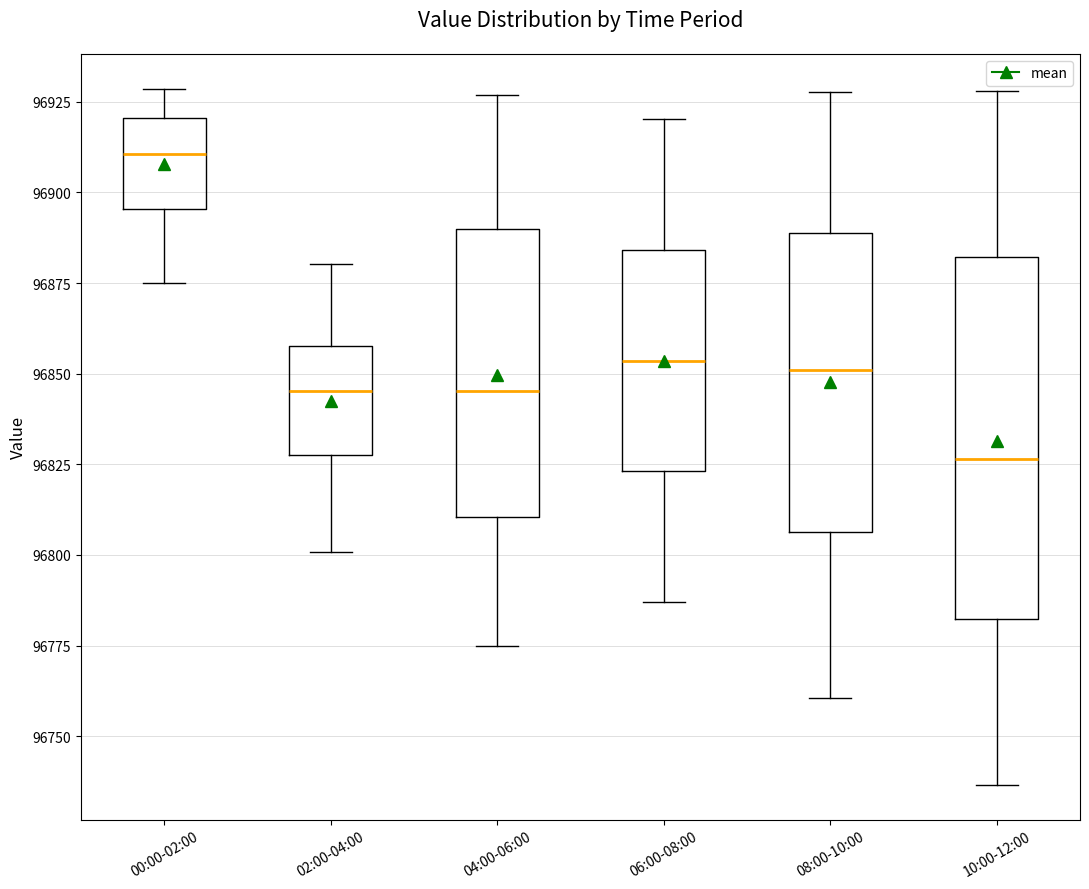

Which box is the tallest, from its lower edge to its upper edge?

10:00-12:00